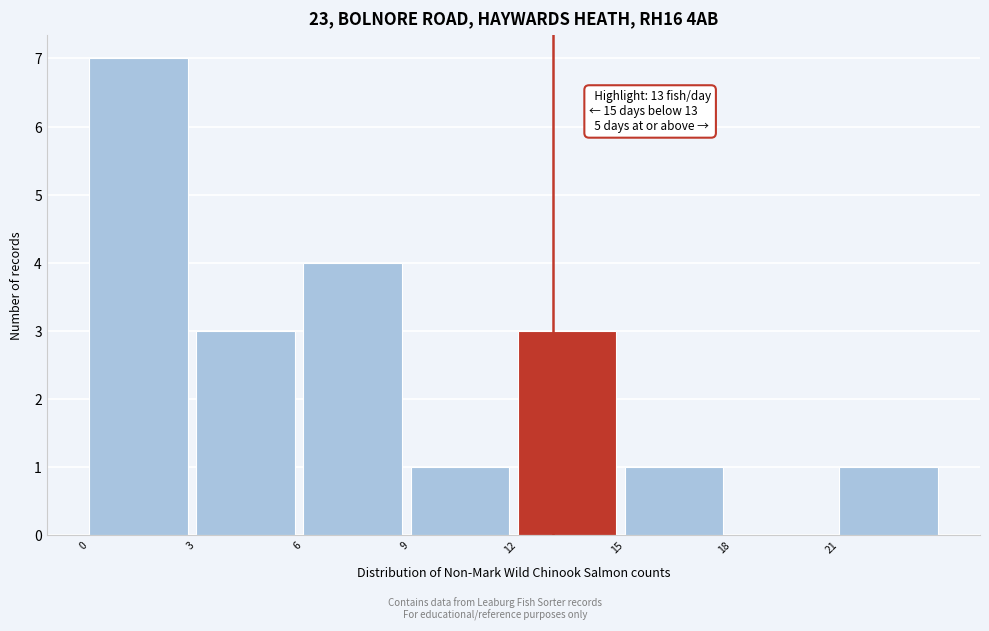

Which range on the x-axis has the tallest bar?

0 to 3